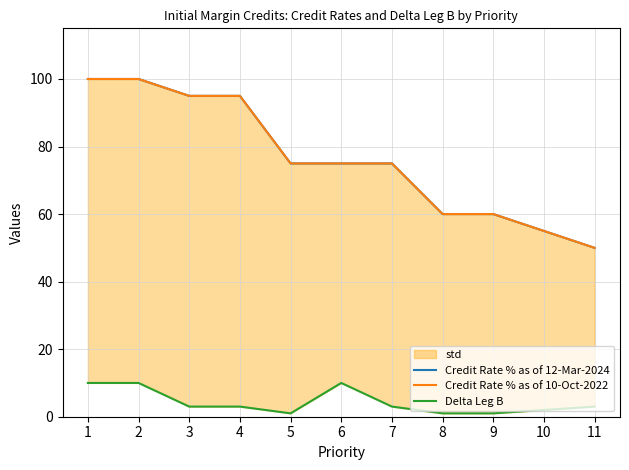

The Credit Rate % as of 10-Oct-2022 series shows 51 at 5. True or false?

False